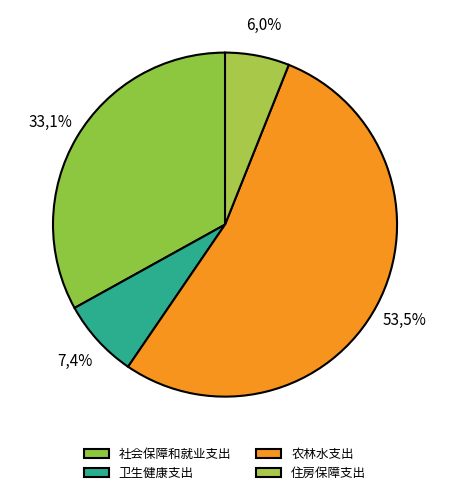

How many segments does this pie chart have?

4